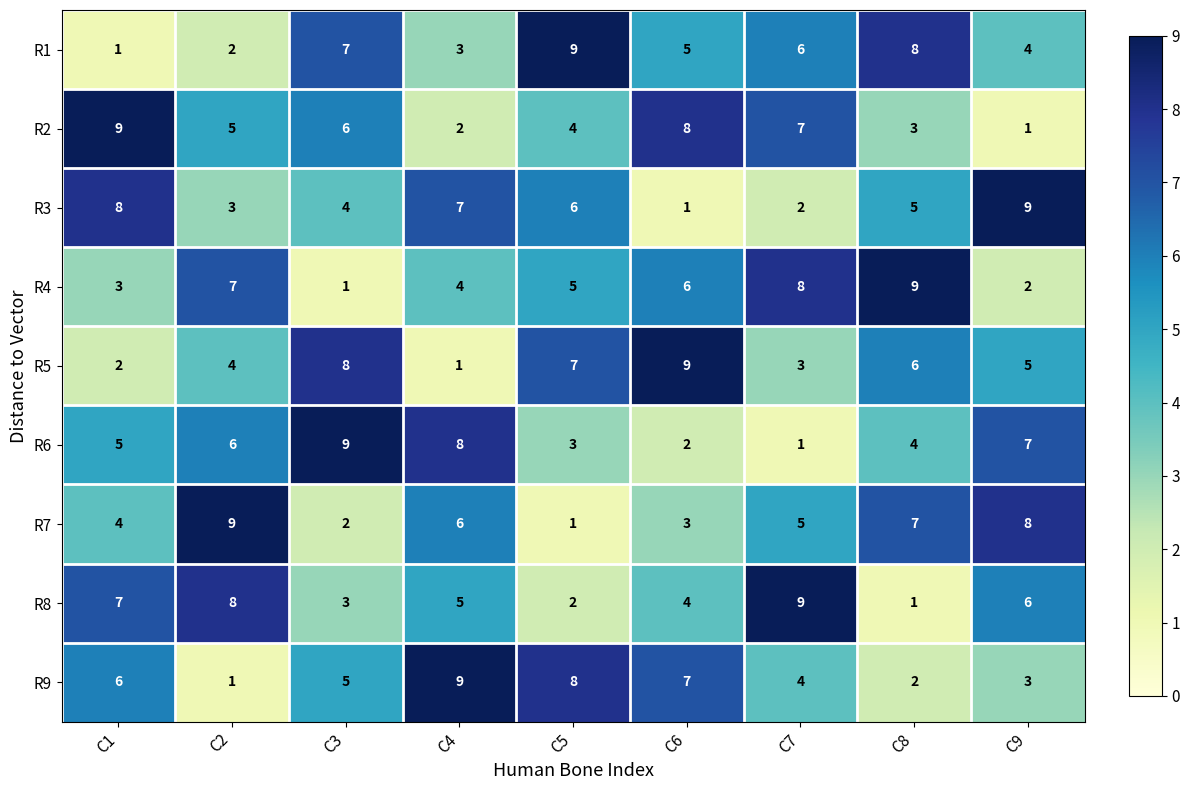

The R6 series shows 5 at C1. True or false?

True